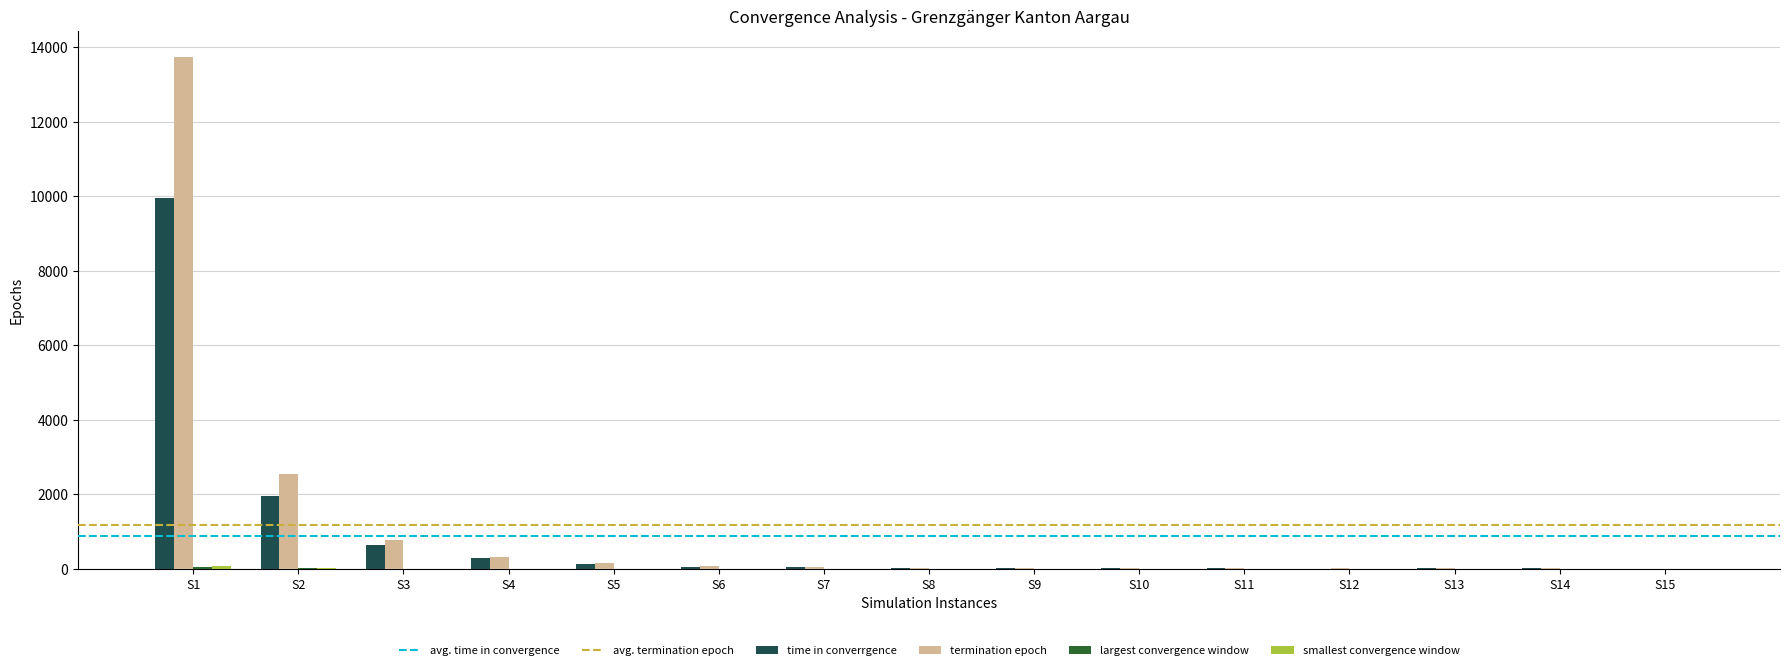

At which category is the sum across all series the highest?

S1